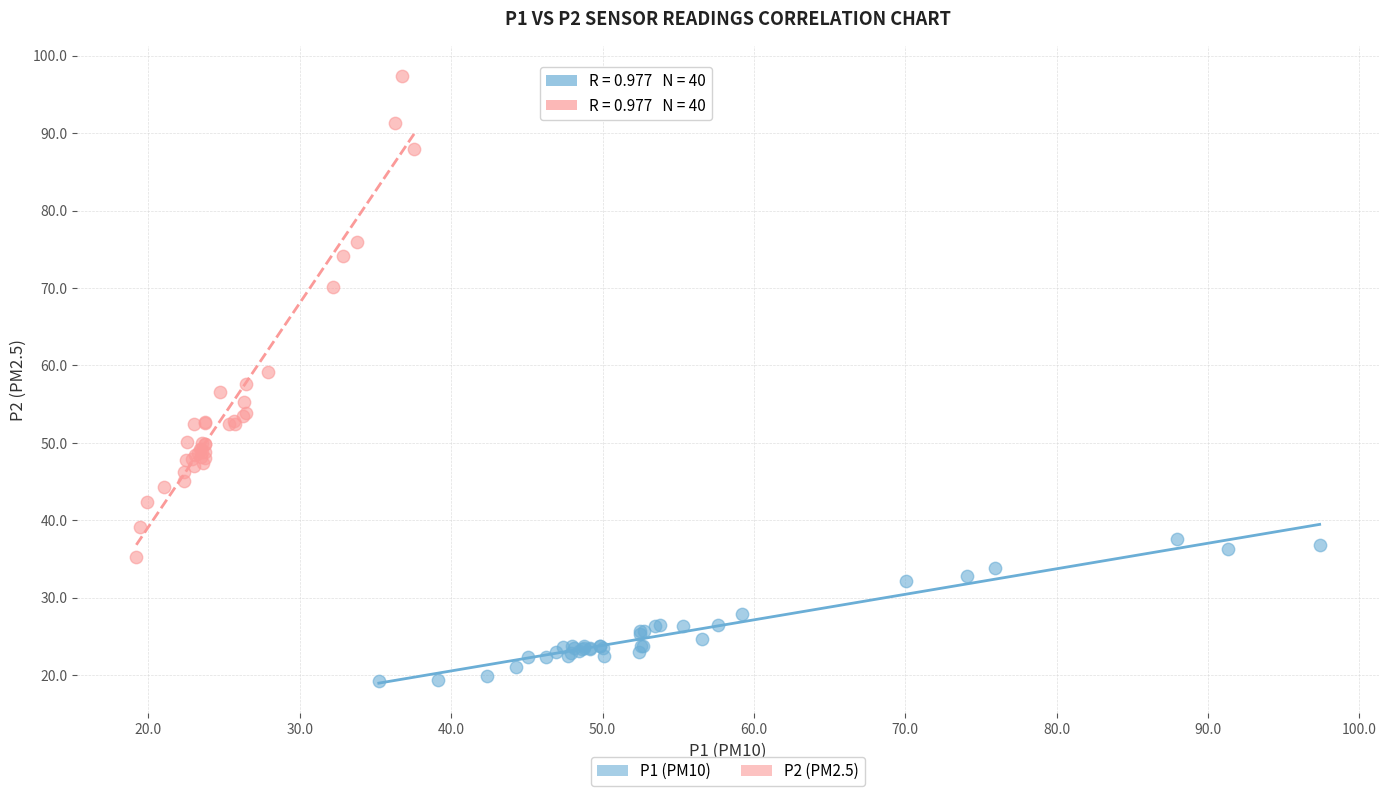

Which series contains the highest Y value?

P2 (PM2.5)